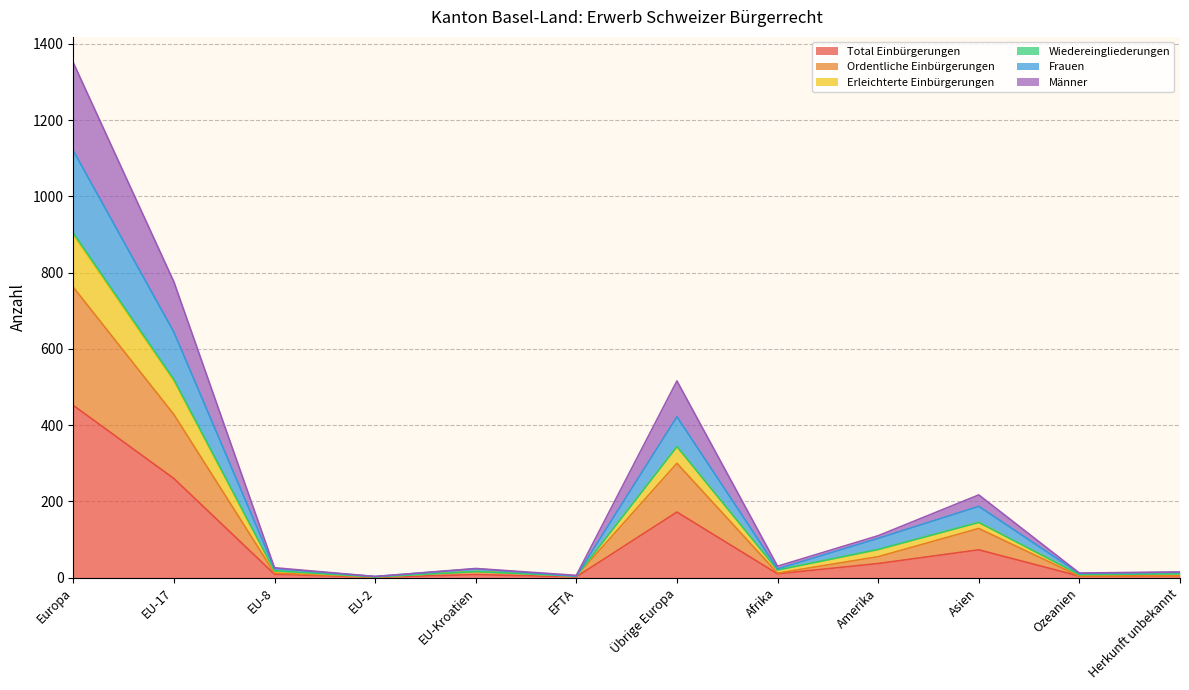

At which label does Total Einbürgerungen reach its peak?

Europa